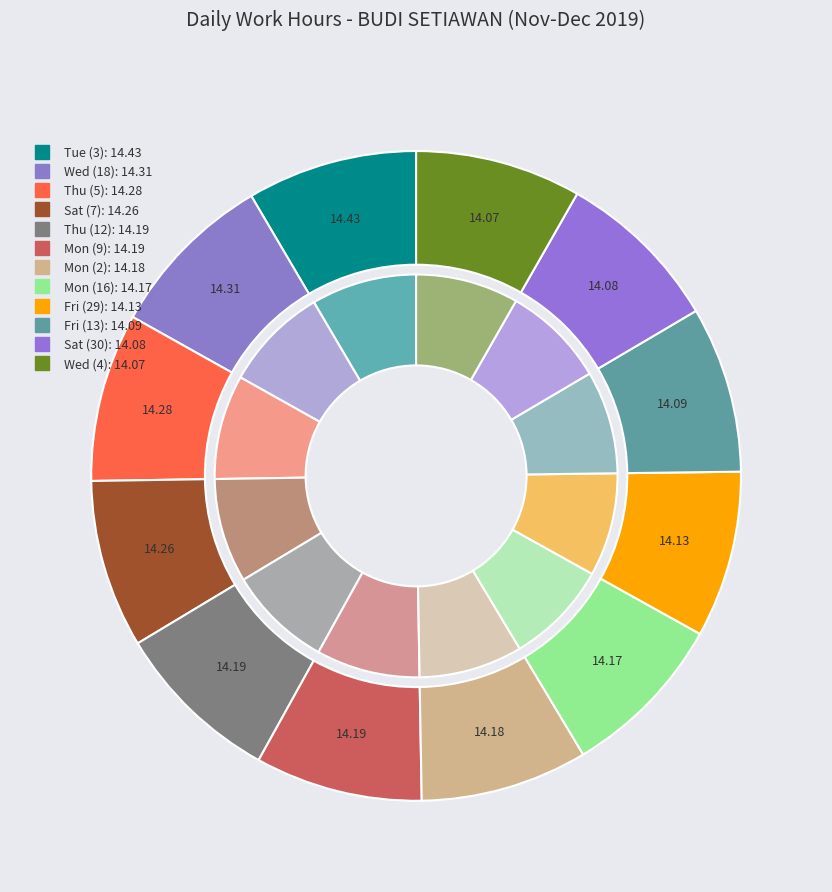

Which category has the biggest portion of the pie?

Tue (3)